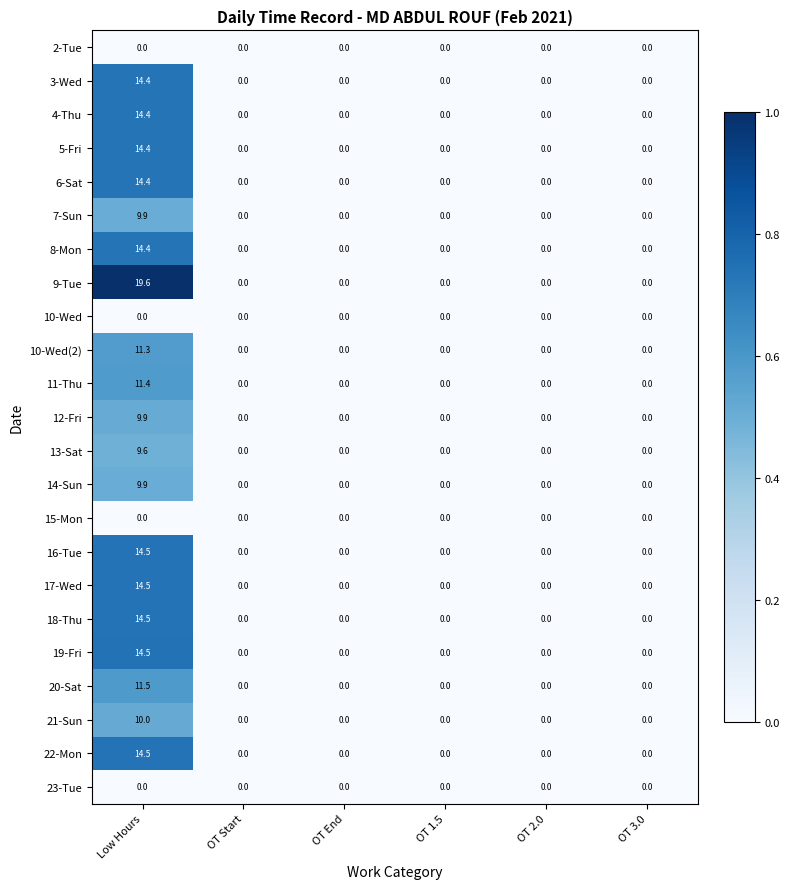

Which series has the widest spread of values?

9-Tue